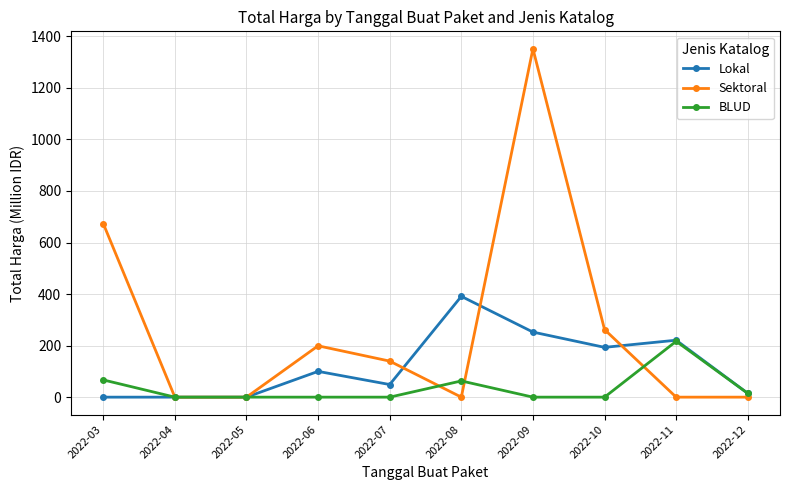

Count the number of categories in the chart.

10